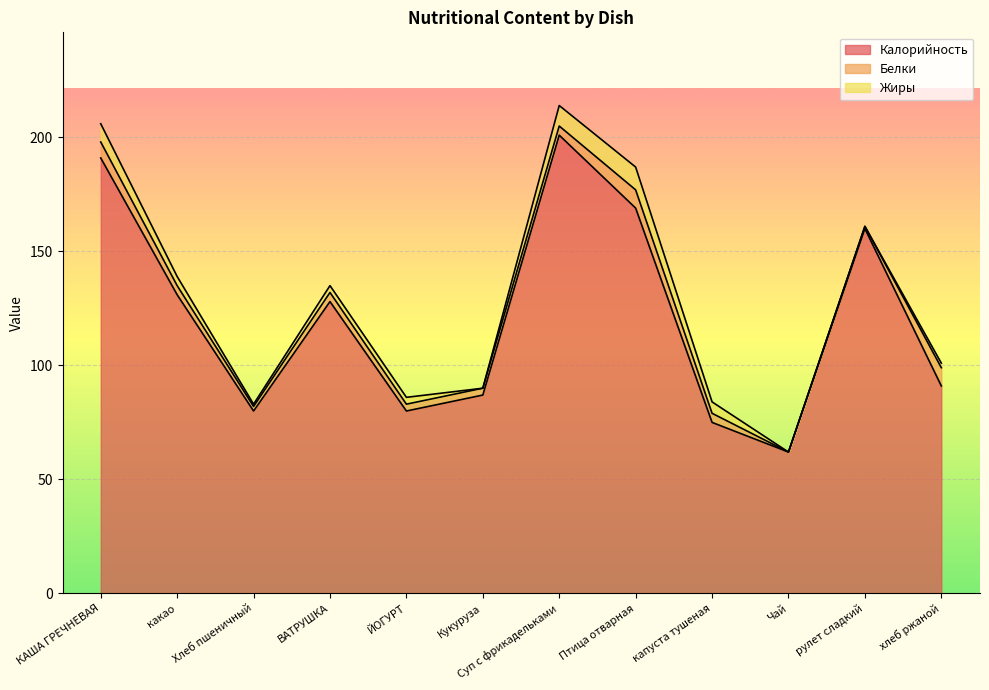

What is the difference between the maximum and minimum values in the Калорийность series?

139